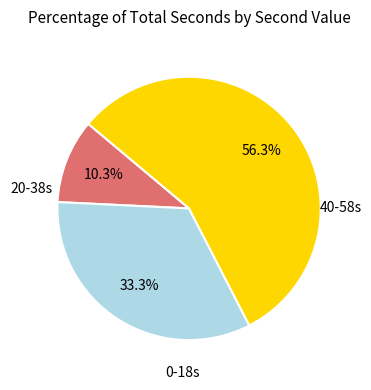

Is there any slice that represents more than half of the pie?

Yes